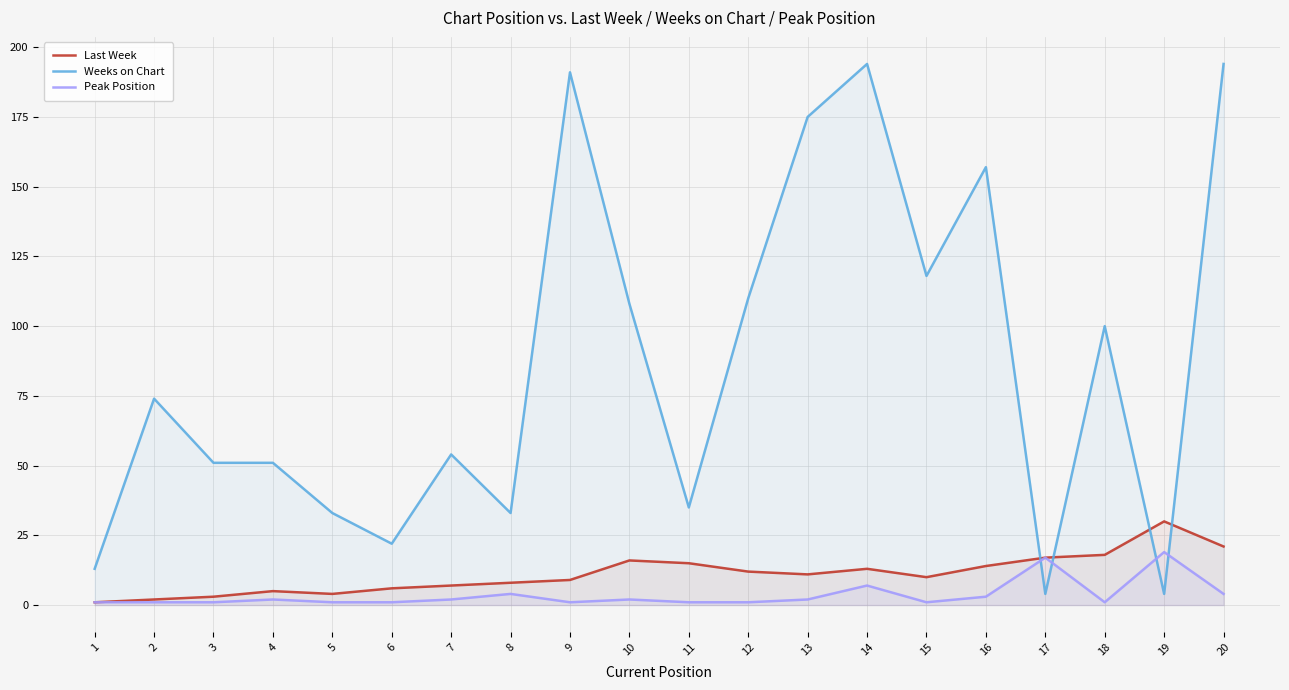

Reading left to right, list all the values displayed in this chart.

Last Week: 1	2	3	5	4	6	7	8	9	16	15	12	11	13	10	14	17	18	30	21
Weeks on Chart: 13	74	51	51	33	22	54	33	191	108	35	110	175	194	118	157	4	100	4	194
Peak Position: 1	1	1	2	1	1	2	4	1	2	1	1	2	7	1	3	17	1	19	4